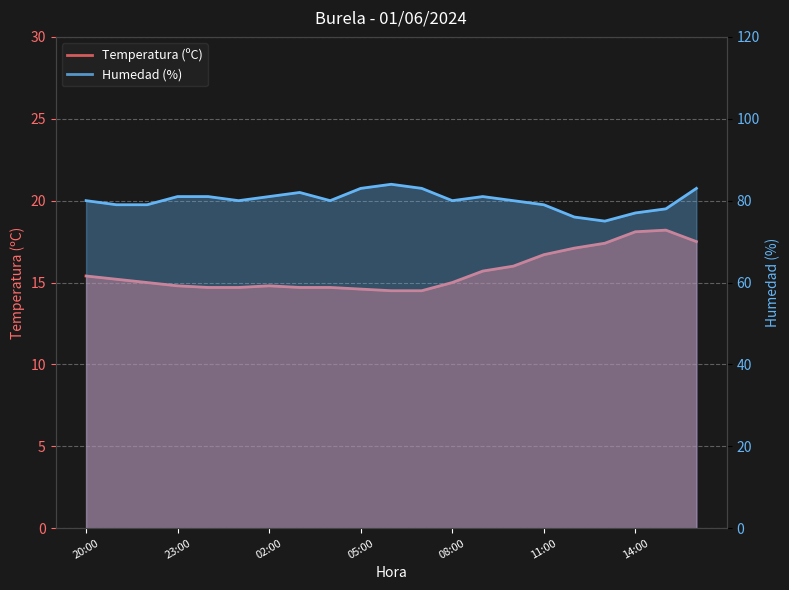

Between 04:00 and 09:00, which series saw the biggest shift?

Temperatura (ºC)